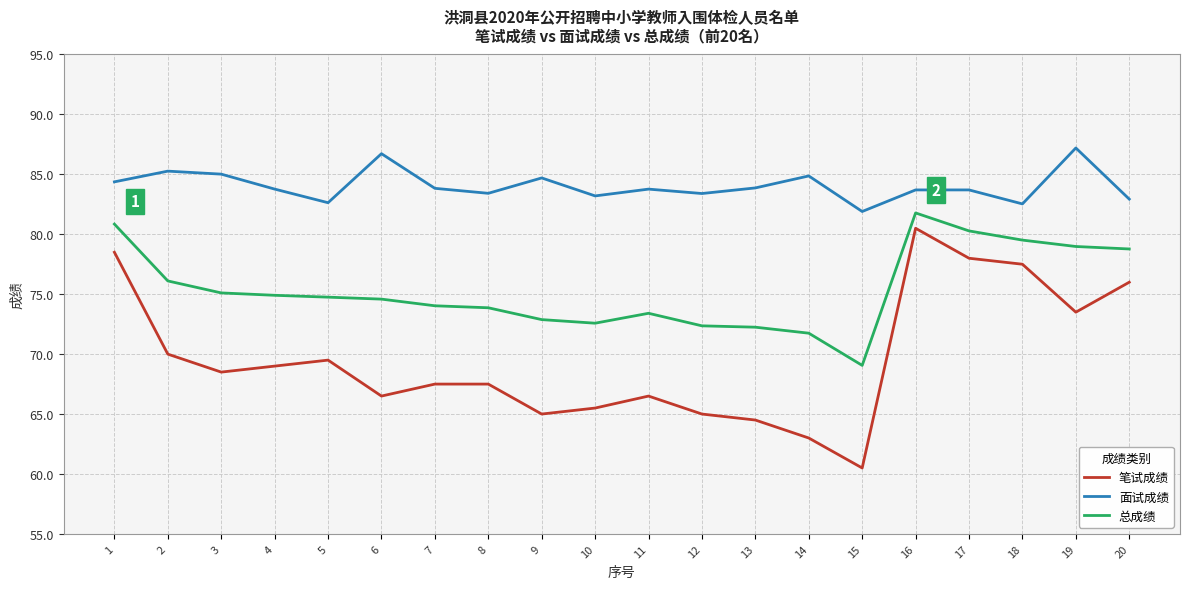

What value does the 总成绩 series have at 3?

75.1